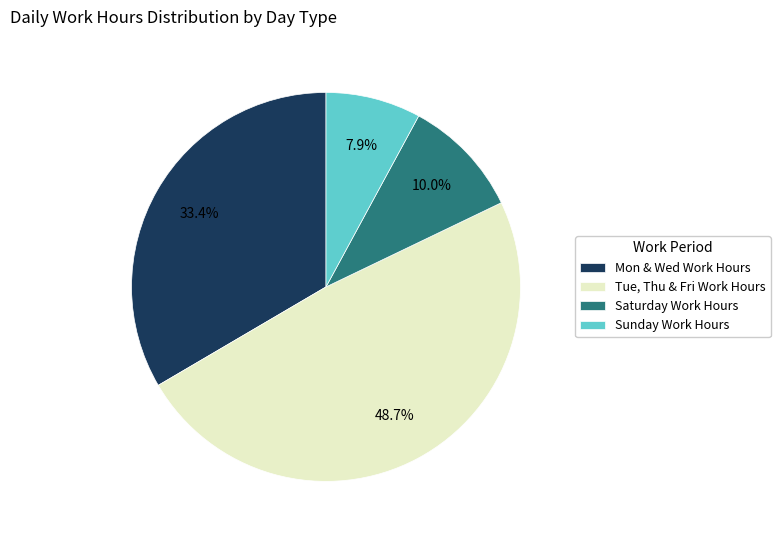

Rank the categories by value from lowest to highest.

Sunday Work Hours, Saturday Work Hours, Mon & Wed Work Hours, Tue, Thu & Fri Work Hours